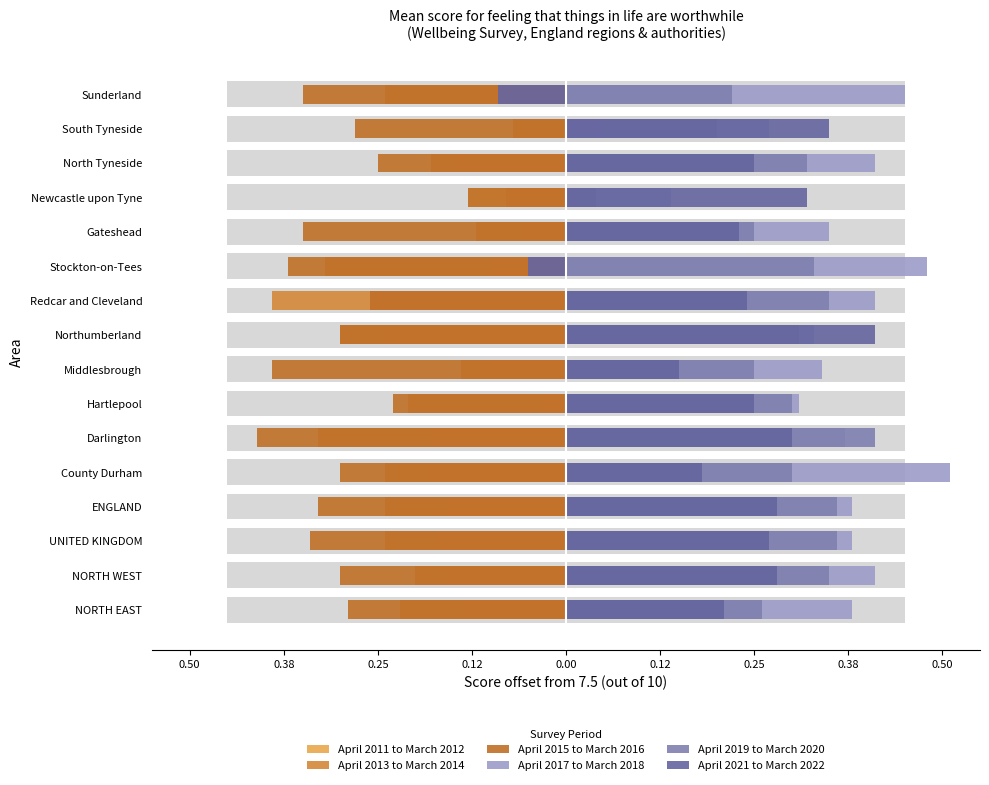

Is the value of April 2017 to March 2018 at South Tyneside greater than the value of April 2021 to March 2022 at Redcar and Cleveland?

Yes